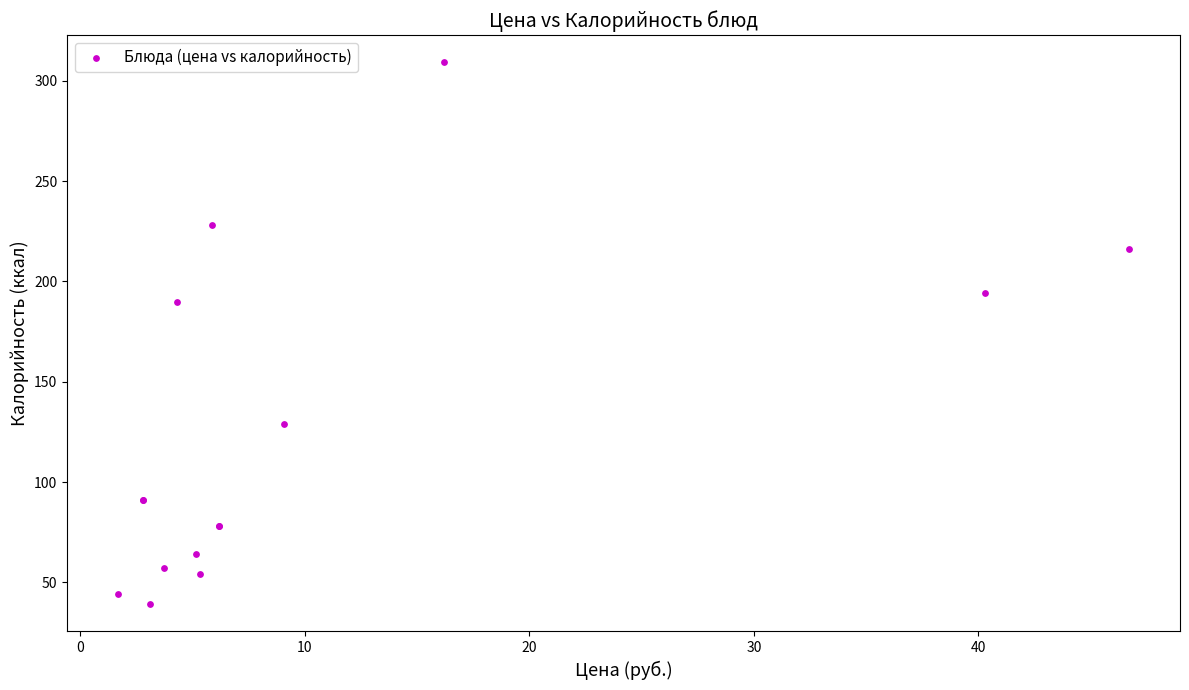

What Y value in the scatter plot is closest to 174?

190.0